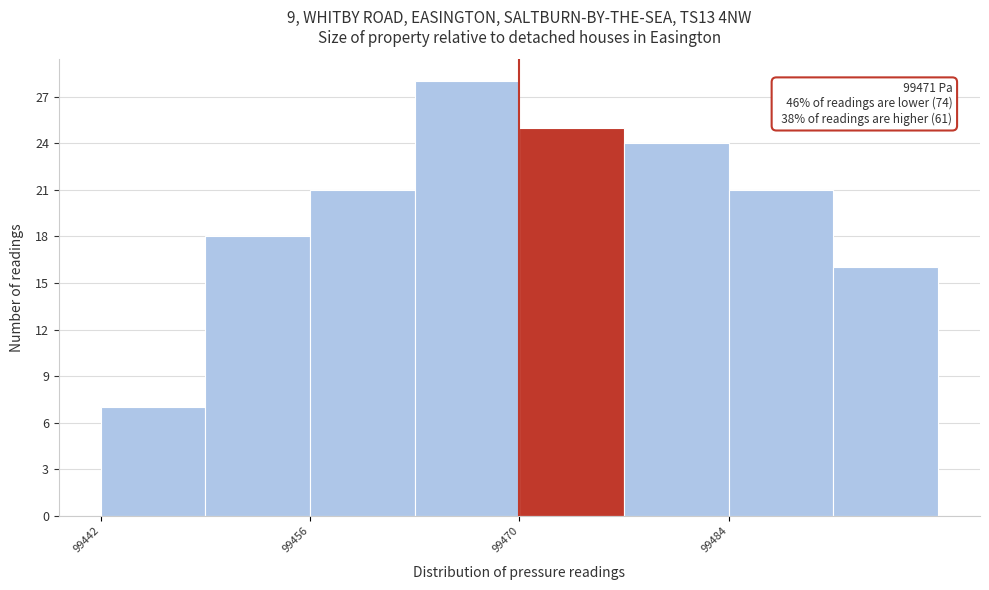

Around what value on the x-axis is the tallest bar? Give the approximate position of its centre, as read against the axis.

99466